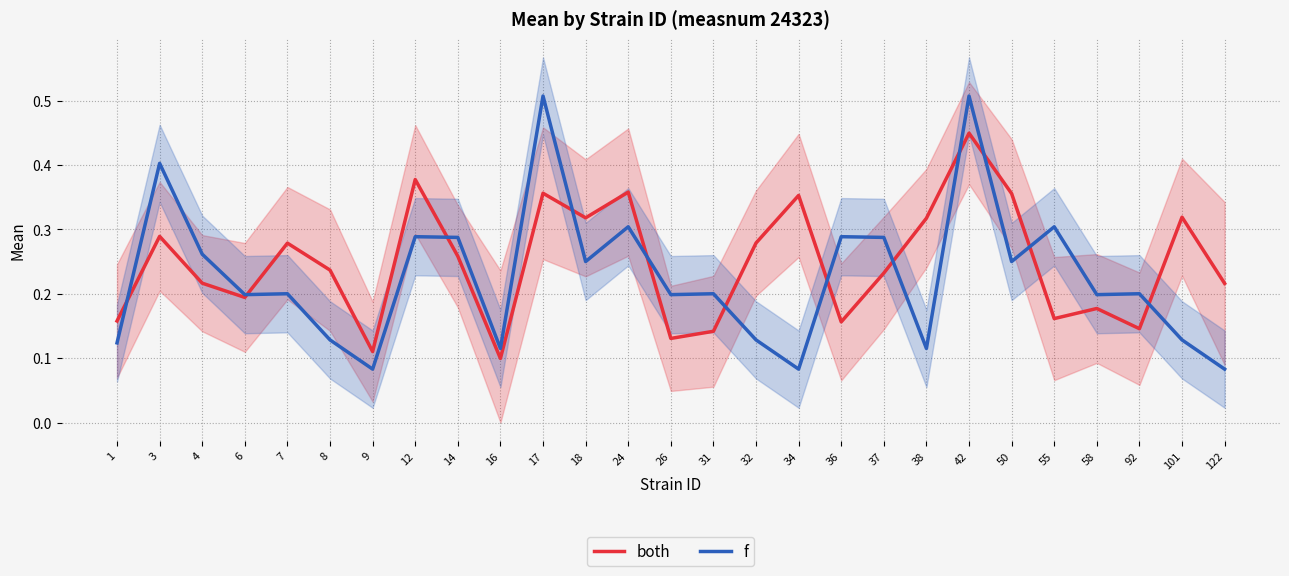

Which series changed the most between 7 and 50?

both